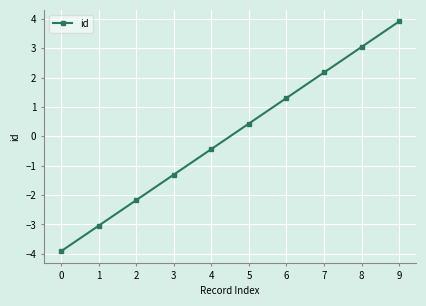

How many data points are less than 0?

5